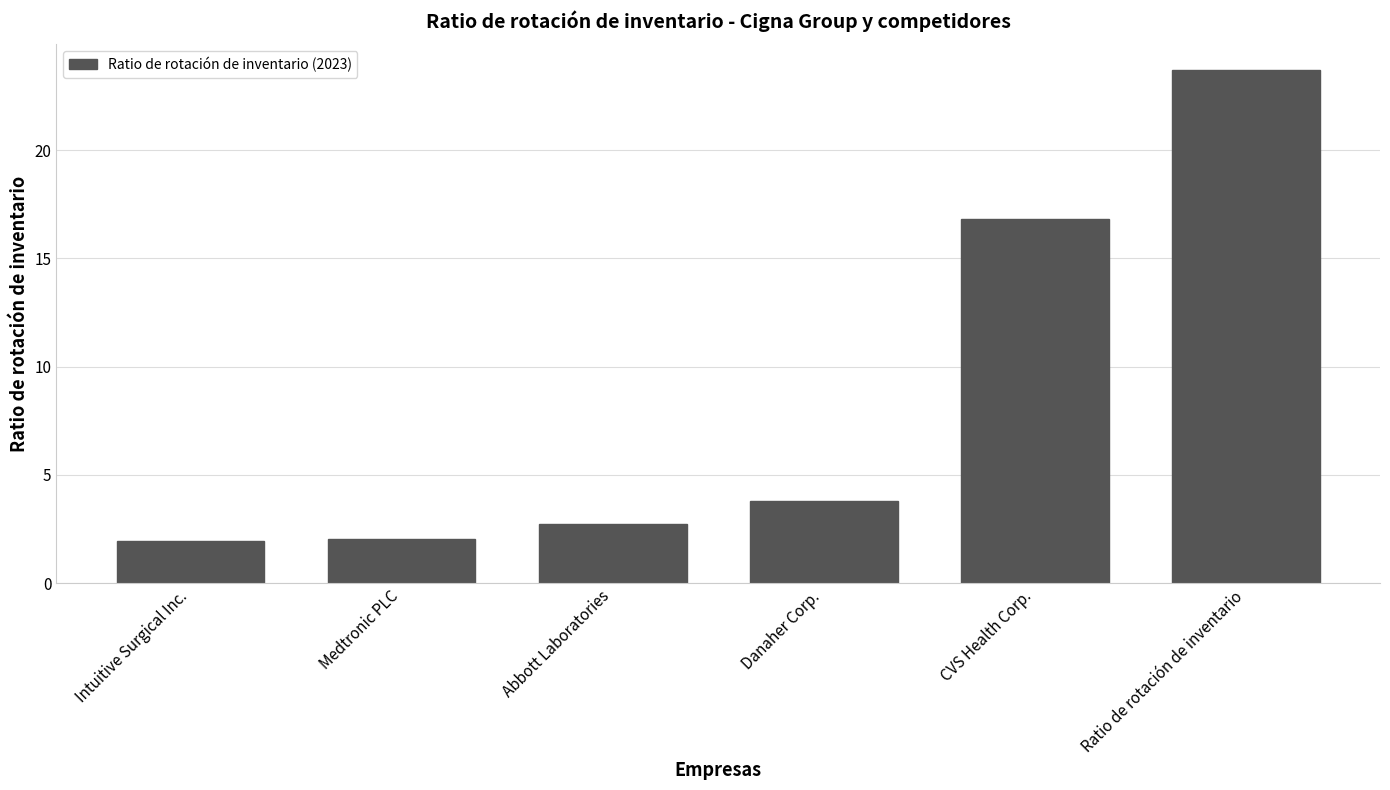

Which label corresponds to the largest value in the chart?

Ratio de rotación de inventario